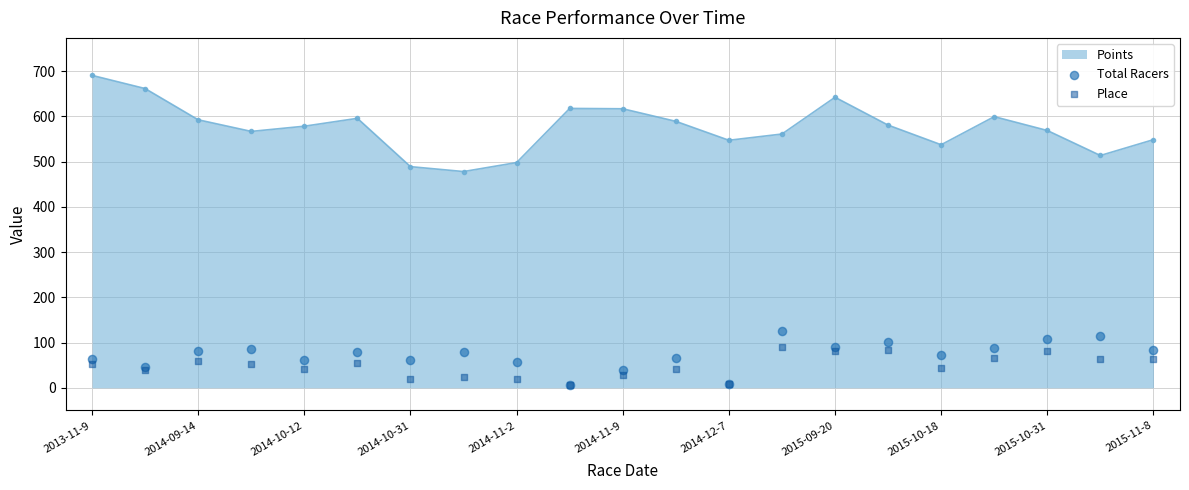

Is it true that Points equals 167.7 at 2014-10-31?

False